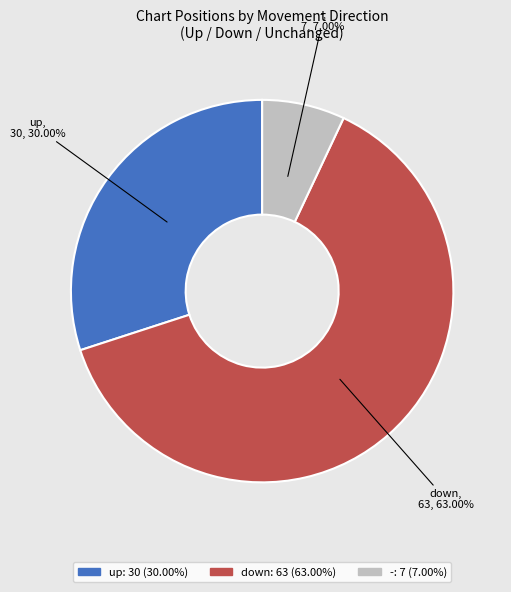

How many segments does this pie chart have?

3